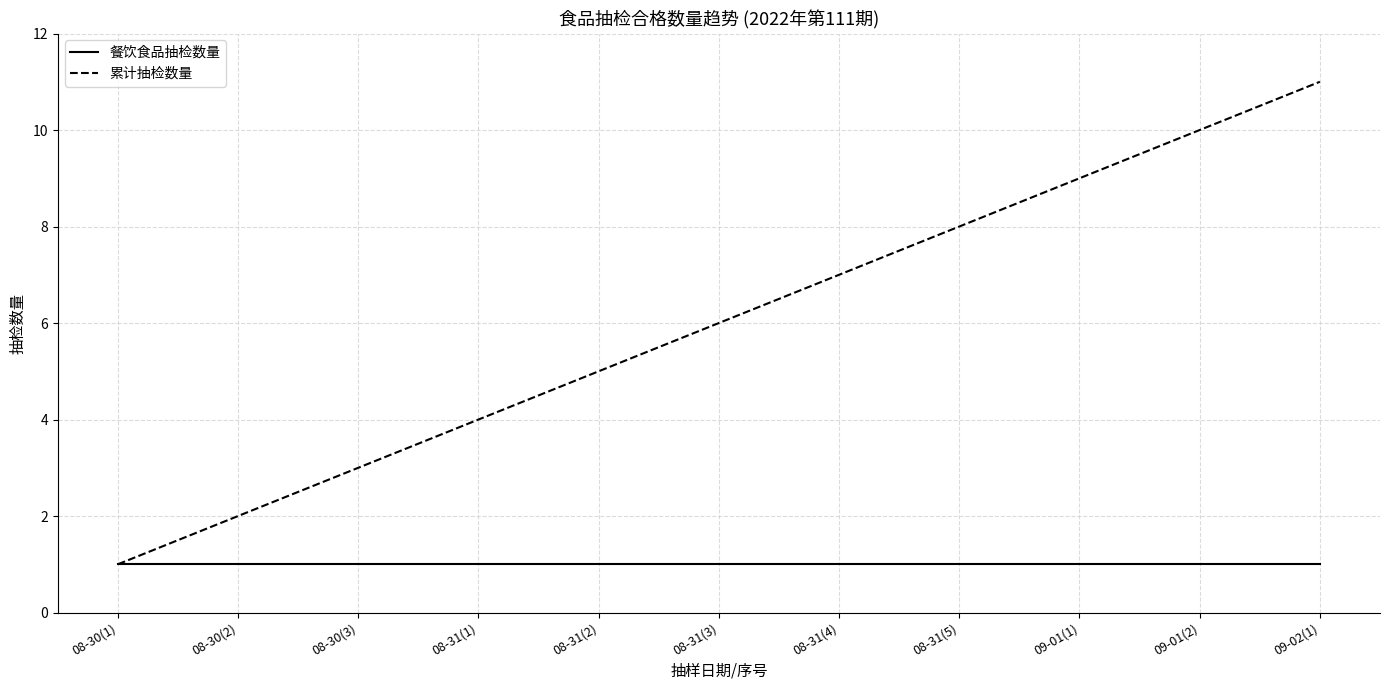

Where is 累计抽检数量 nearest to the value 6?

08-31(3)